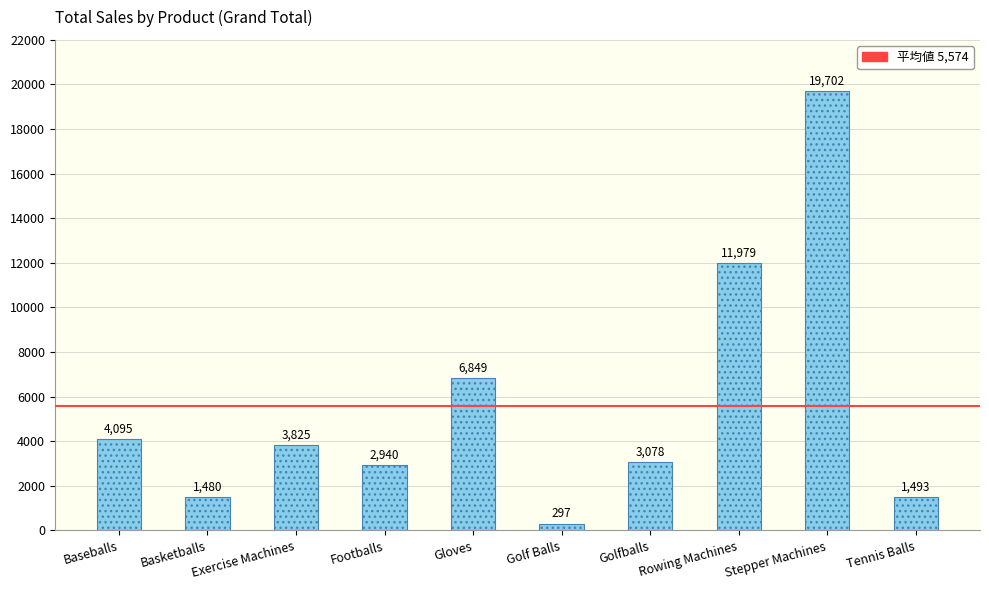

What is the label of the 1st bar from the left?

Baseballs